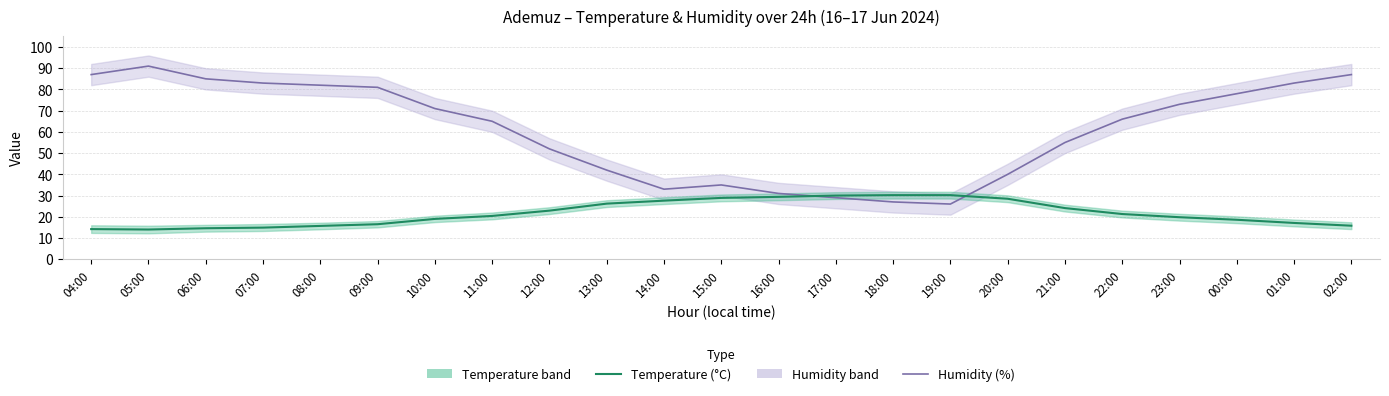

Is it true that Humidity (%) equals 9.6 at 17:00?

False